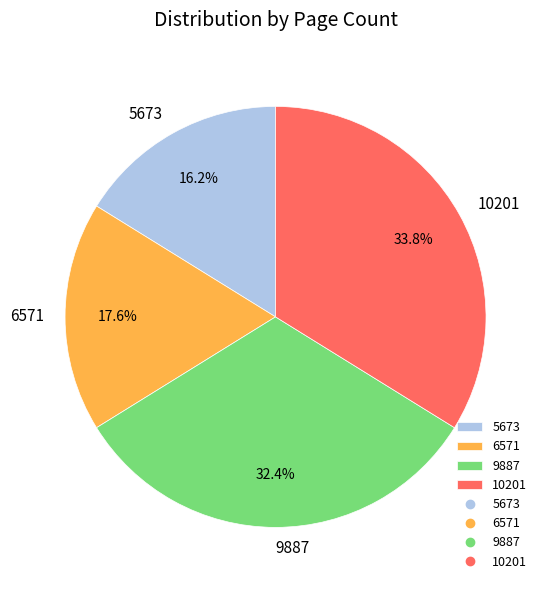

Does 10201 represent more than half of the total?

No